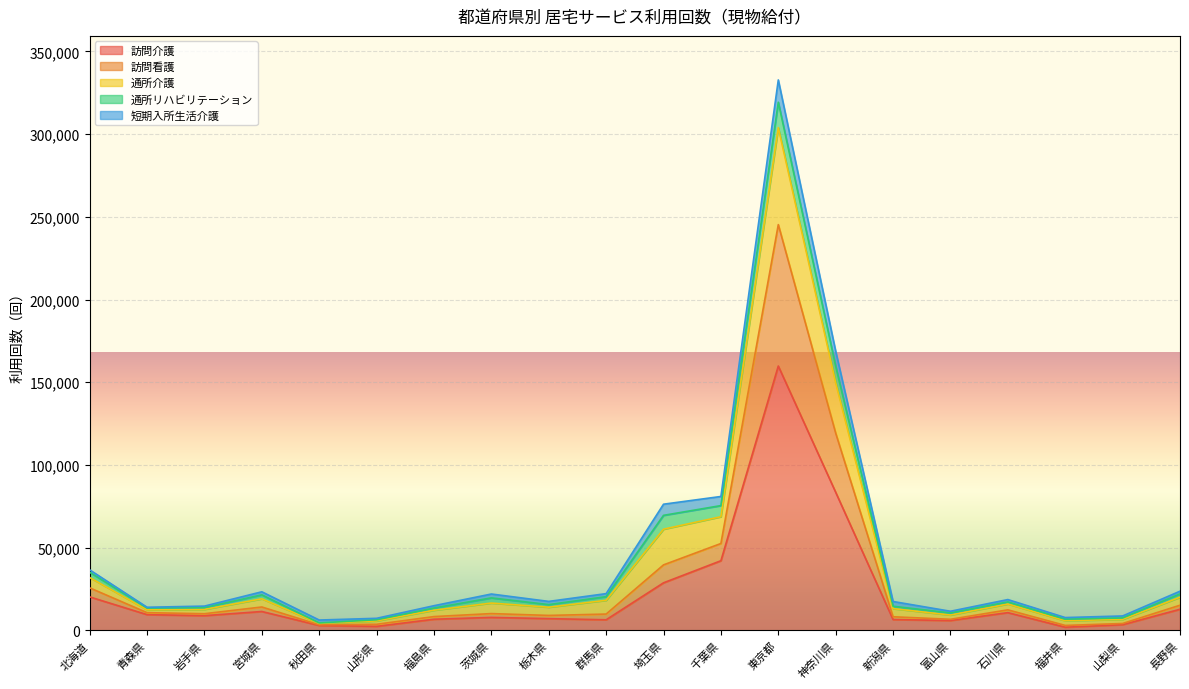

True or false: 訪問介護 and 通所介護 intersect in this chart.

False